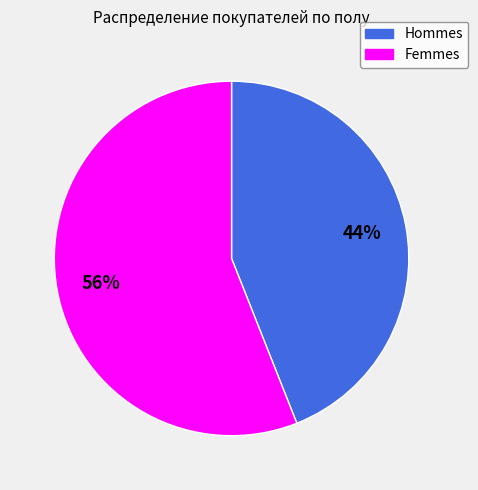

Is there a majority slice in this chart?

Yes